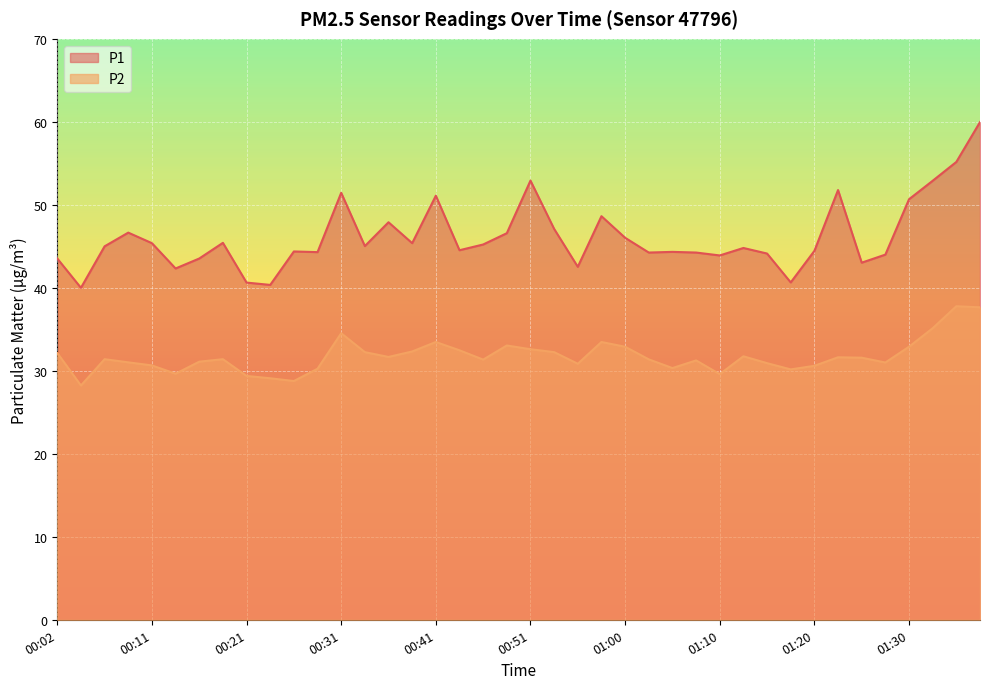

How many lines are shown in the chart?

2